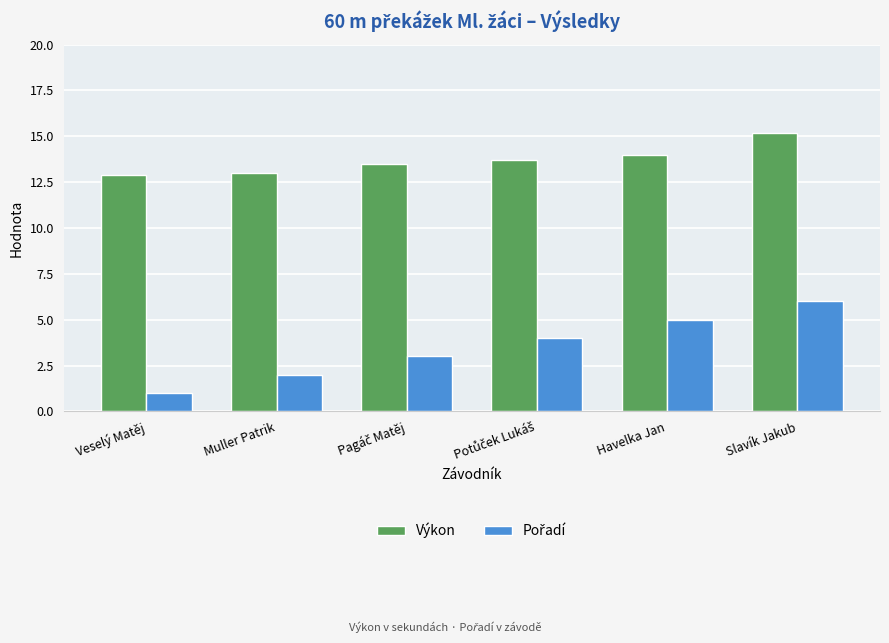

Are the bars grouped side by side (vs. stacked)?

Yes